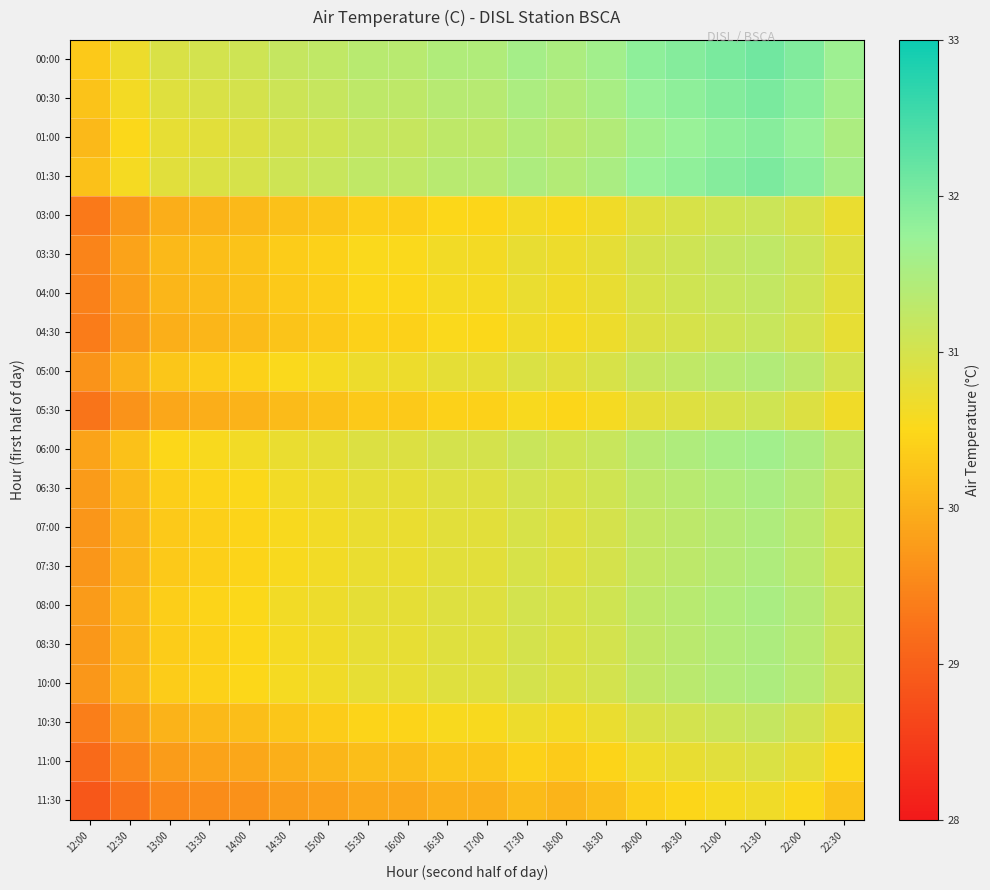

Reading left to right, what are all the values shown in this chart?

00:00: 12:00=30.3	12:30=30.7	13:00=30.9	13:30=31.0	14:00=31.1	14:30=31.2	15:00=31.2	15:30=31.4	16:00=31.4	16:30=31.5	17:00=31.5	17:30=31.6	18:00=31.5	18:30=31.6	20:00=31.8	20:30=31.9	21:00=32.0	21:30=32.1	22:00=32.0	22:30=31.7
00:30: 12:00=30.2	12:30=30.6	13:00=30.9	13:30=30.9	14:00=31.0	14:30=31.1	15:00=31.2	15:30=31.3	16:00=31.3	16:30=31.4	17:00=31.4	17:30=31.5	18:00=31.4	18:30=31.5	20:00=31.8	20:30=31.8	21:00=31.9	21:30=32.0	22:00=31.9	22:30=31.6
01:00: 12:00=30.1	12:30=30.5	13:00=30.8	13:30=30.8	14:00=30.9	14:30=31.0	15:00=31.1	15:30=31.2	16:00=31.2	16:30=31.3	17:00=31.3	17:30=31.4	18:00=31.3	18:30=31.4	20:00=31.6	20:30=31.7	21:00=31.8	21:30=31.9	22:00=31.8	22:30=31.5
01:30: 12:00=30.2	12:30=30.6	13:00=30.8	13:30=30.9	14:00=31.0	14:30=31.1	15:00=31.1	15:30=31.3	16:00=31.3	16:30=31.4	17:00=31.4	17:30=31.5	18:00=31.4	18:30=31.5	20:00=31.7	20:30=31.8	21:00=31.9	21:30=32.0	22:00=31.9	22:30=31.6
03:00: 12:00=29.3	12:30=29.7	13:00=30.0	13:30=30.0	14:00=30.1	14:30=30.2	15:00=30.3	15:30=30.4	16:00=30.4	16:30=30.5	17:00=30.5	17:30=30.6	18:00=30.5	18:30=30.6	20:00=30.9	20:30=30.9	21:00=31.1	21:30=31.1	22:00=31.0	22:30=30.7
03:30: 12:00=29.5	12:30=29.9	13:00=30.1	13:30=30.2	14:00=30.2	14:30=30.4	15:00=30.4	15:30=30.5	16:00=30.5	16:30=30.6	17:00=30.6	17:30=30.8	18:00=30.7	18:30=30.8	20:00=31.0	20:30=31.1	21:00=31.2	21:30=31.3	22:00=31.1	22:30=30.9
04:00: 12:00=29.4	12:30=29.8	13:00=30.1	13:30=30.1	14:00=30.2	14:30=30.3	15:00=30.4	15:30=30.5	16:00=30.5	16:30=30.6	17:00=30.6	17:30=30.7	18:00=30.6	18:30=30.8	20:00=31.0	20:30=31.0	21:00=31.1	21:30=31.2	22:00=31.1	22:30=30.8
04:30: 12:00=29.4	12:30=29.8	13:00=30.0	13:30=30.1	14:00=30.1	14:30=30.2	15:00=30.3	15:30=30.4	16:00=30.4	16:30=30.5	17:00=30.5	17:30=30.6	18:00=30.6	18:30=30.7	20:00=30.9	20:30=31.0	21:00=31.1	21:30=31.2	22:00=31.0	22:30=30.8
05:00: 12:00=29.6	12:30=30.0	13:00=30.3	13:30=30.4	14:00=30.4	14:30=30.5	15:00=30.6	15:30=30.7	16:00=30.7	16:30=30.8	17:00=30.8	17:30=30.9	18:00=30.9	18:30=31.0	20:00=31.2	20:30=31.3	21:00=31.4	21:30=31.4	22:00=31.3	22:30=31.0
05:30: 12:00=29.3	12:30=29.6	13:00=29.9	13:30=30.0	14:00=30.0	14:30=30.1	15:00=30.2	15:30=30.3	16:00=30.3	16:30=30.4	17:00=30.4	17:30=30.5	18:00=30.5	18:30=30.6	20:00=30.8	20:30=30.9	21:00=31.0	21:30=31.1	22:00=30.9	22:30=30.6
06:00: 12:00=29.9	12:30=30.2	13:00=30.5	13:30=30.6	14:00=30.6	14:30=30.7	15:00=30.8	15:30=30.9	16:00=30.9	16:30=31.0	17:00=31.0	17:30=31.1	18:00=31.1	18:30=31.2	20:00=31.4	20:30=31.5	21:00=31.6	21:30=31.6	22:00=31.5	22:30=31.2
06:30: 12:00=29.7	12:30=30.1	13:00=30.4	13:30=30.4	14:00=30.5	14:30=30.6	15:00=30.7	15:30=30.8	16:00=30.8	16:30=30.9	17:00=30.9	17:30=31.0	18:00=30.9	18:30=31.1	20:00=31.3	20:30=31.4	21:00=31.5	21:30=31.5	22:00=31.4	22:30=31.1
07:00: 12:00=29.7	12:30=30.1	13:00=30.3	13:30=30.4	14:00=30.4	14:30=30.6	15:00=30.6	15:30=30.7	16:00=30.7	16:30=30.8	17:00=30.8	17:30=31.0	18:00=30.9	18:30=31.0	20:00=31.2	20:30=31.3	21:00=31.4	21:30=31.5	22:00=31.3	22:30=31.1
07:30: 12:00=29.7	12:30=30.1	13:00=30.3	13:30=30.4	14:00=30.4	14:30=30.6	15:00=30.6	15:30=30.7	16:00=30.7	16:30=30.8	17:00=30.8	17:30=31.0	18:00=30.9	18:30=31.0	20:00=31.2	20:30=31.3	21:00=31.4	21:30=31.5	22:00=31.3	22:30=31.1
08:00: 12:00=29.7	12:30=30.1	13:00=30.4	13:30=30.4	14:00=30.5	14:30=30.6	15:00=30.7	15:30=30.8	16:00=30.8	16:30=30.9	17:00=30.9	17:30=31.0	18:00=30.9	18:30=31.1	20:00=31.3	20:30=31.4	21:00=31.5	21:30=31.5	22:00=31.4	22:30=31.1
08:30: 12:00=29.7	12:30=30.1	13:00=30.4	13:30=30.4	14:00=30.5	14:30=30.6	15:00=30.7	15:30=30.8	16:00=30.8	16:30=30.9	17:00=30.9	17:30=31.0	18:00=30.9	18:30=31.0	20:00=31.2	20:30=31.3	21:00=31.4	21:30=31.5	22:00=31.4	22:30=31.1
10:00: 12:00=29.7	12:30=30.1	13:00=30.4	13:30=30.4	14:00=30.5	14:30=30.6	15:00=30.7	15:30=30.8	16:00=30.8	16:30=30.9	17:00=30.9	17:30=31.0	18:00=30.9	18:30=31.0	20:00=31.2	20:30=31.3	21:00=31.4	21:30=31.5	22:00=31.4	22:30=31.1
10:30: 12:00=29.4	12:30=29.8	13:00=30.0	13:30=30.1	14:00=30.2	14:30=30.3	15:00=30.3	15:30=30.4	16:00=30.4	16:30=30.5	17:00=30.5	17:30=30.7	18:00=30.6	18:30=30.7	20:00=30.9	20:30=31.0	21:00=31.1	21:30=31.2	22:00=31.0	22:30=30.8
11:00: 12:00=29.1	12:30=29.5	13:00=29.8	13:30=29.8	14:00=29.9	14:30=30.0	15:00=30.1	15:30=30.2	16:00=30.2	16:30=30.3	17:00=30.3	17:30=30.4	18:00=30.3	18:30=30.4	20:00=30.7	20:30=30.7	21:00=30.8	21:30=30.9	22:00=30.8	22:30=30.5
11:30: 12:00=28.9	12:30=29.2	13:00=29.5	13:30=29.6	14:00=29.6	14:30=29.7	15:00=29.8	15:30=29.9	16:00=29.9	16:30=30.0	17:00=30.0	17:30=30.1	18:00=30.1	18:30=30.2	20:00=30.4	20:30=30.5	21:00=30.6	21:30=30.6	22:00=30.5	22:30=30.2